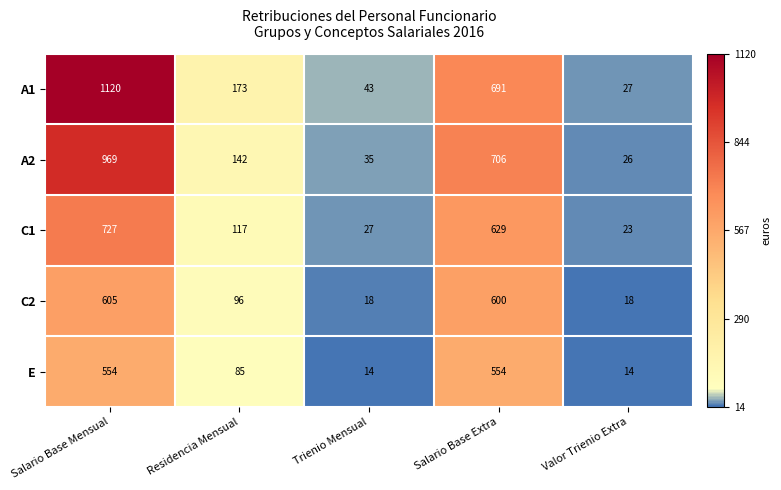

What is the average value of the A1 series?

411